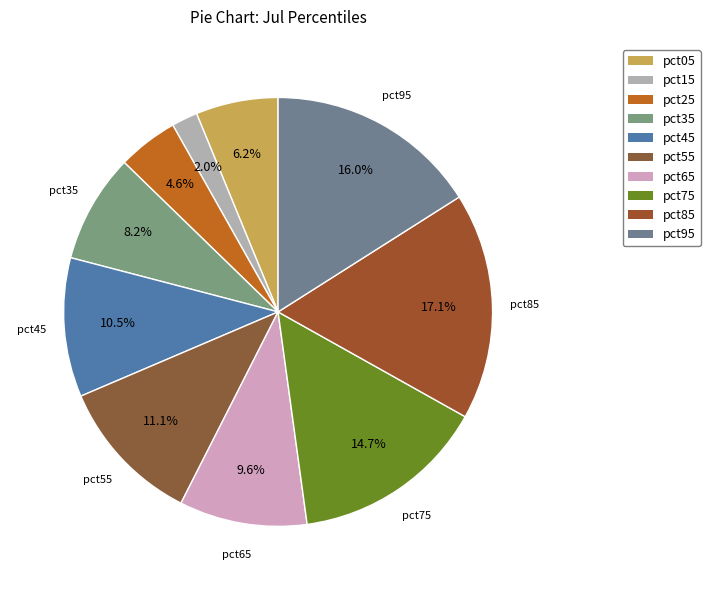

Which slice is the largest?

pct85